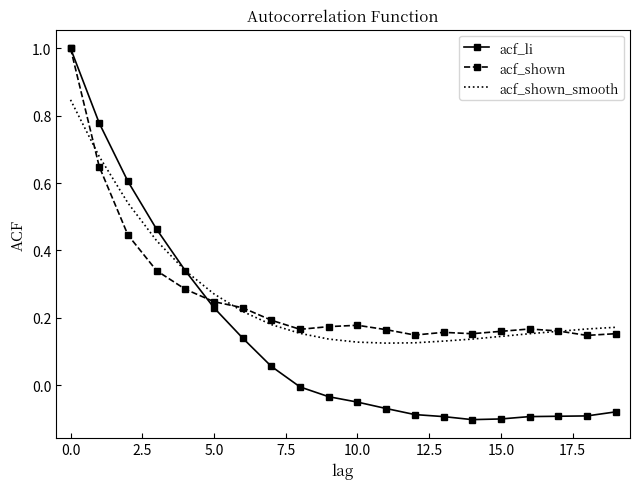

How many acf_shown values are between 0 and 1?

20